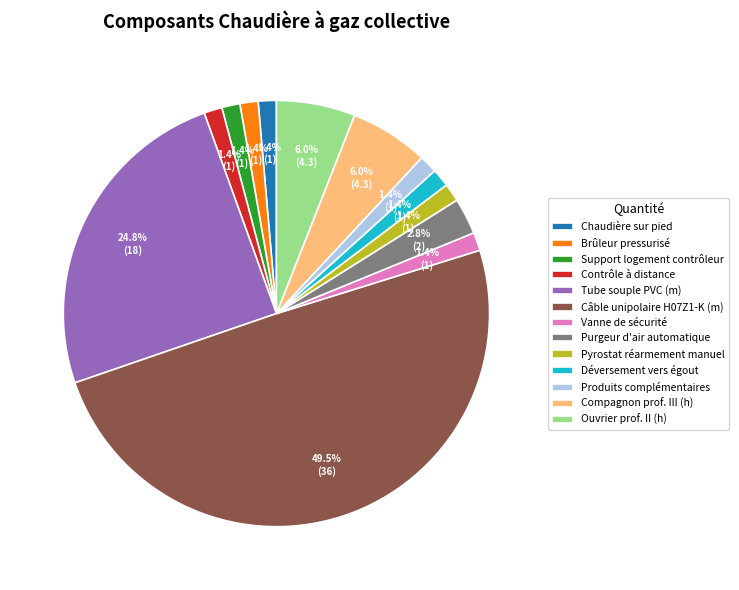

Between Vanne de sécurité and Câble unipolaire H07Z1-K (m), which is larger?

Câble unipolaire H07Z1-K (m)